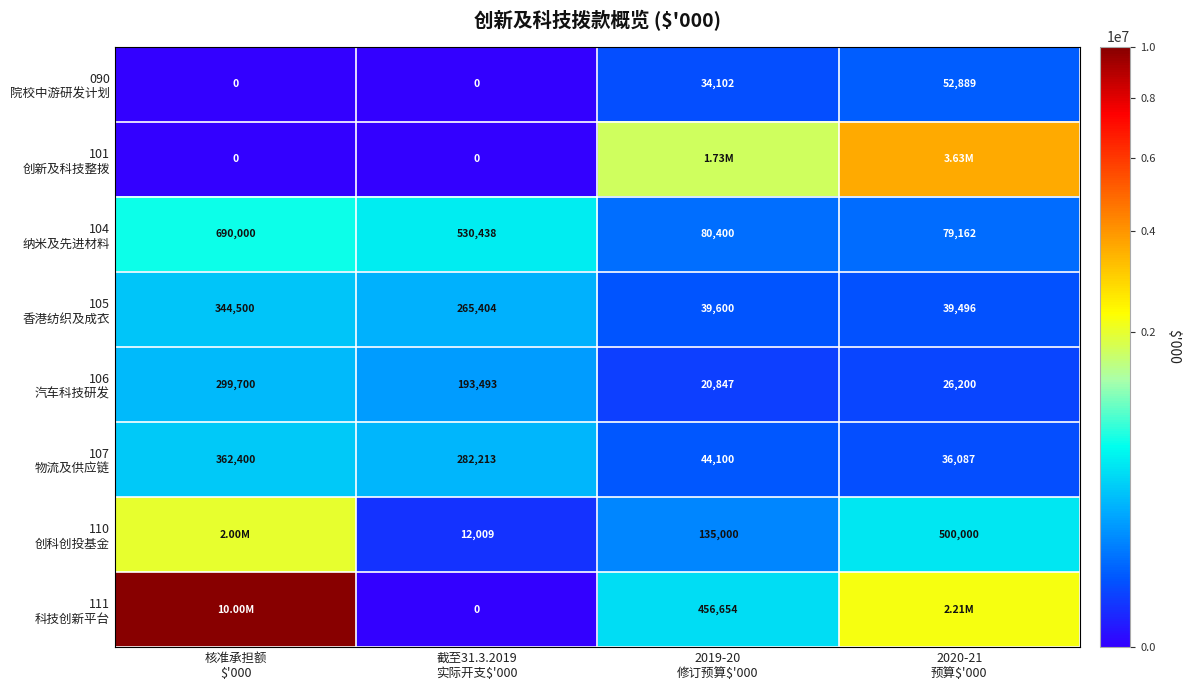

At how many categories does at least one series exceed 3161807?

2